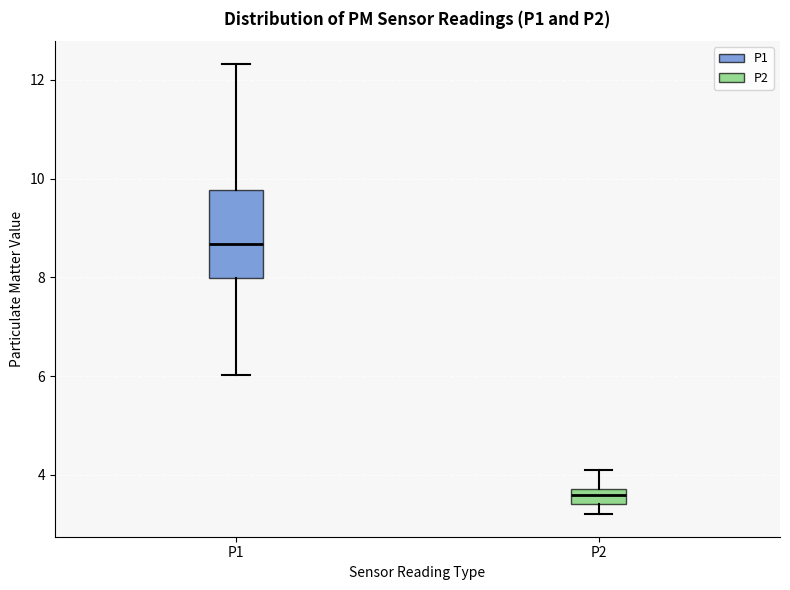

Which box is the tallest, from its lower edge to its upper edge?

P1